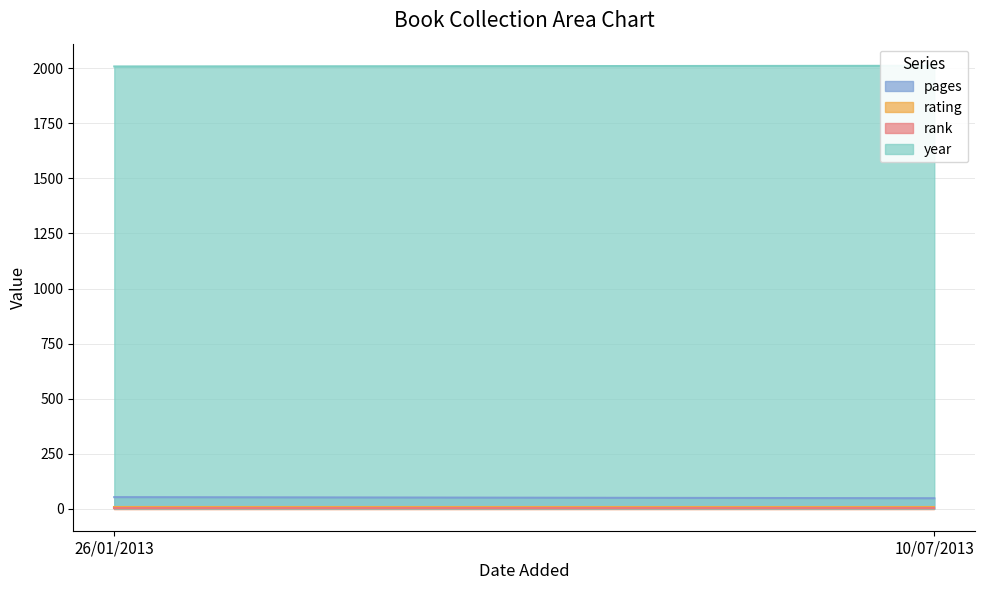

How many lines are shown in the chart?

4